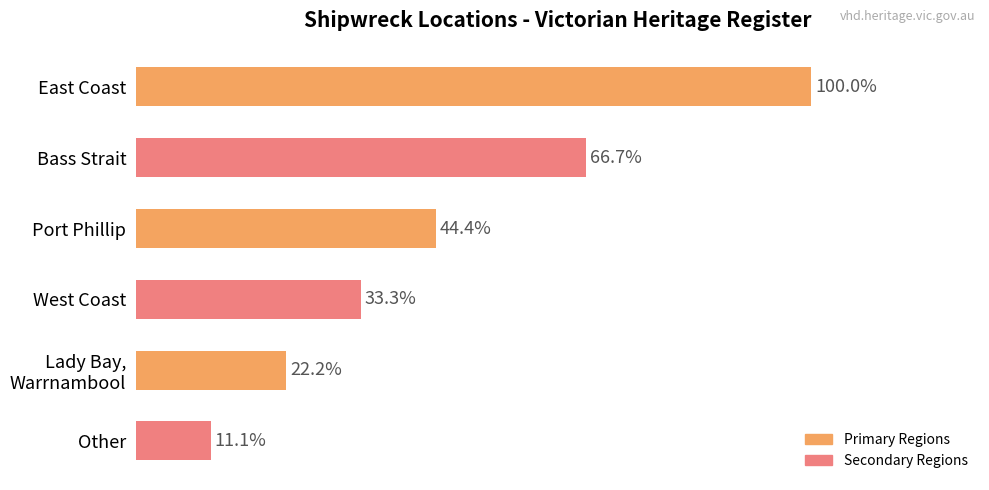

Are the bars horizontal?

Yes